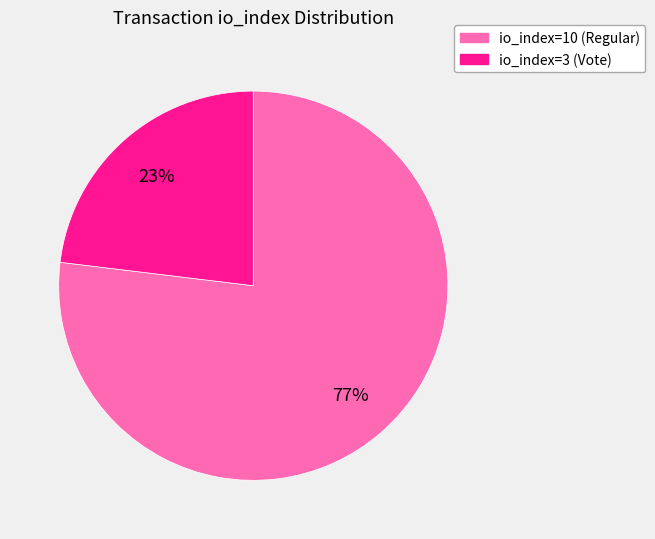

What is the largest slice in the pie chart?

io_index=10 (Regular)